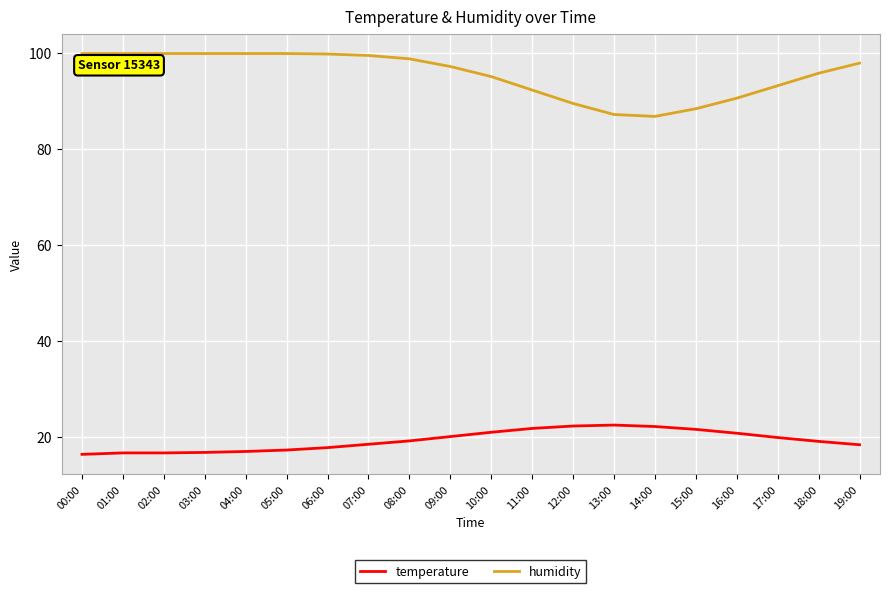

The value of humidity at 18:00 is 146.7. True or false?

False